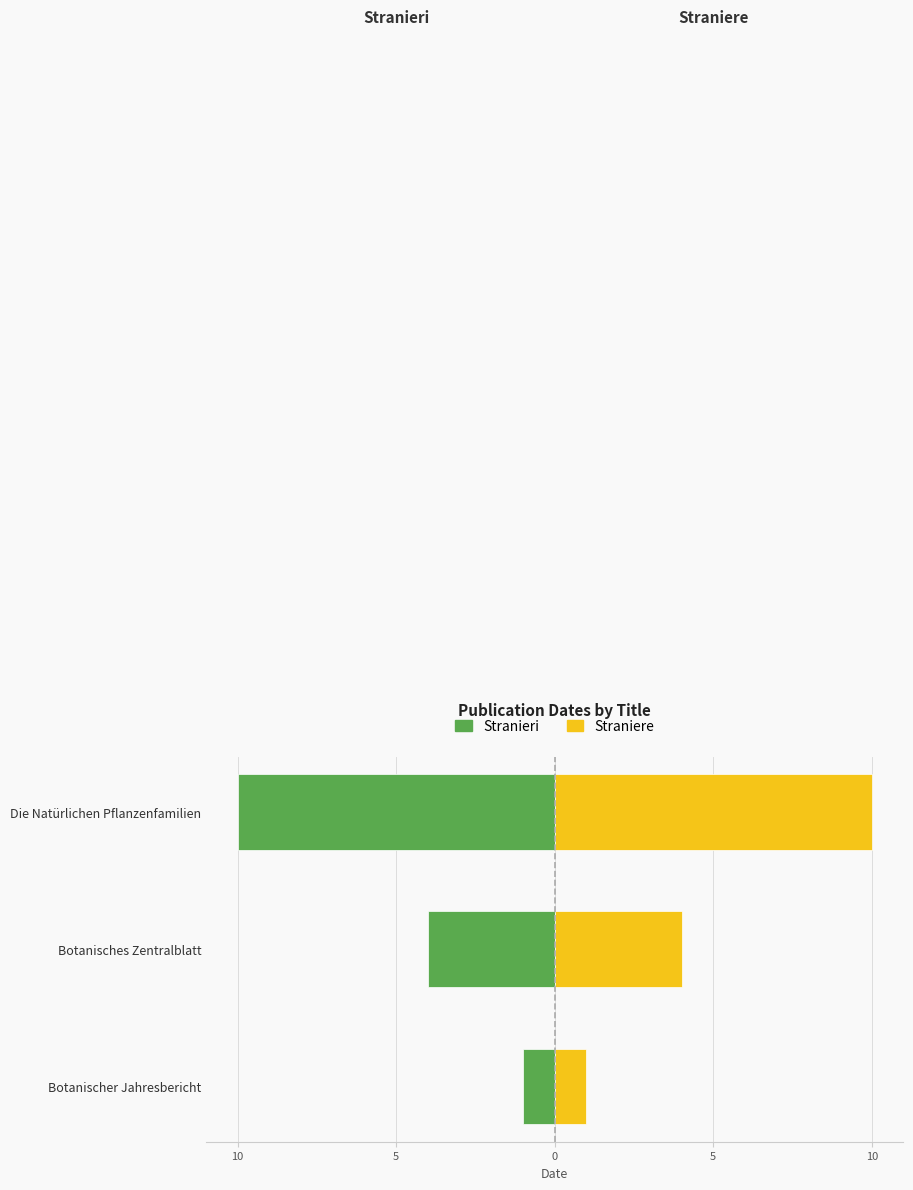

How many values in the Straniere series exceed 4?

1